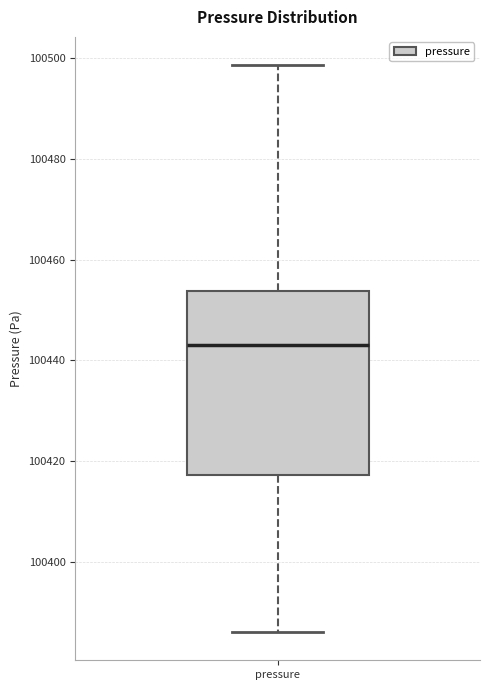

Read this box plot against the y-axis: the position of the median line, the range covered by the box, and the ends of both whiskers. The values are not printed on the chart, so give them approximately, as read against the axis.

median 100444, box 100418 to 100454, whiskers 100386 to 100498